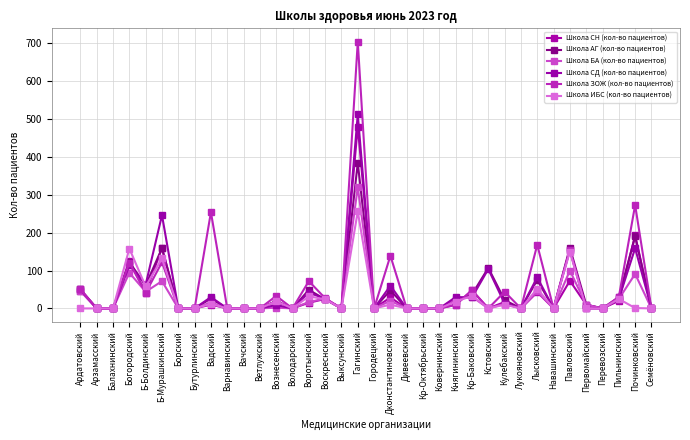

What position from the left is Лысковский?

29